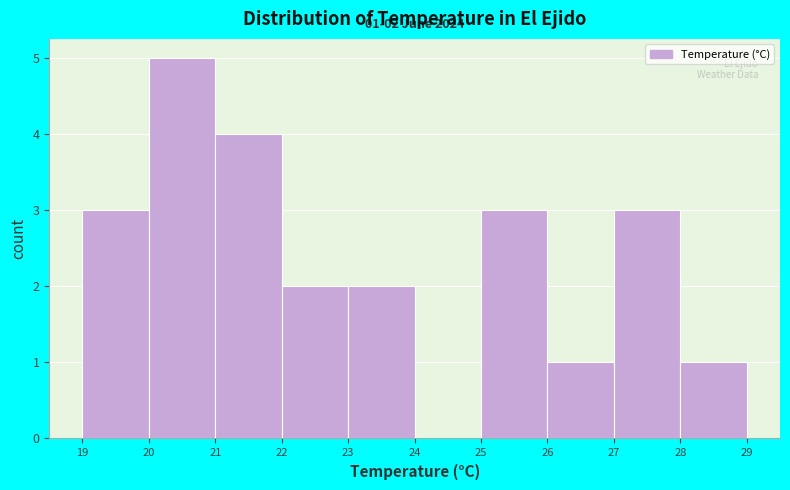

Which range on the x-axis has the tallest bar?

20 to 21